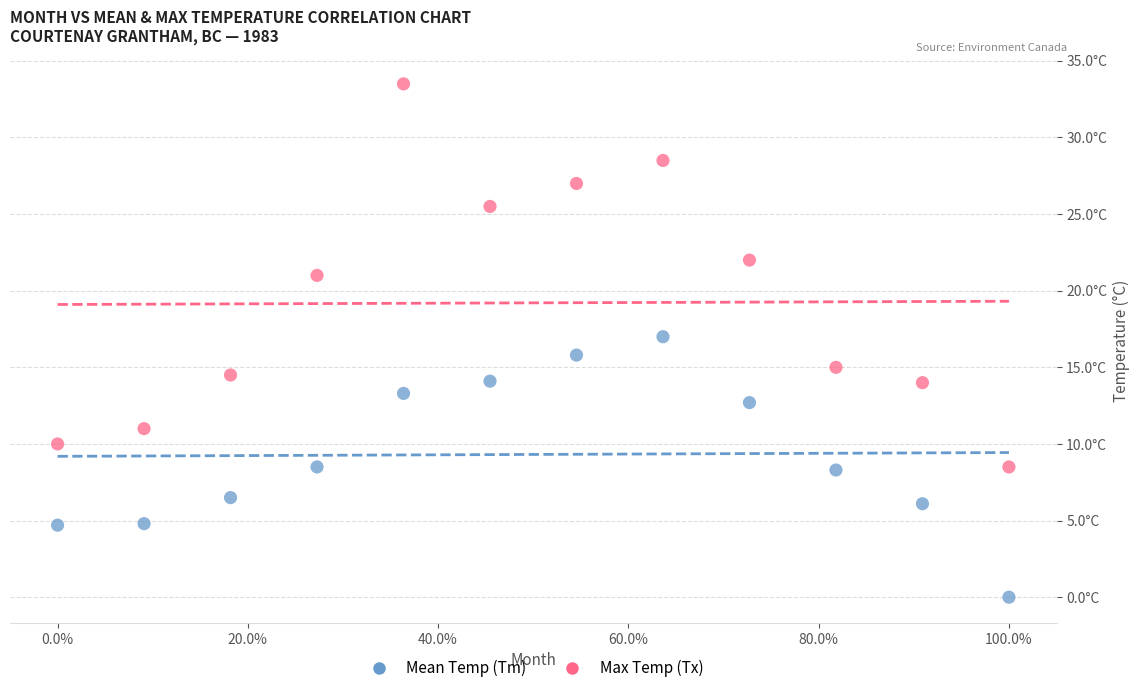

Which series has the largest Y range (max minus min)?

Max Temp (Tx)